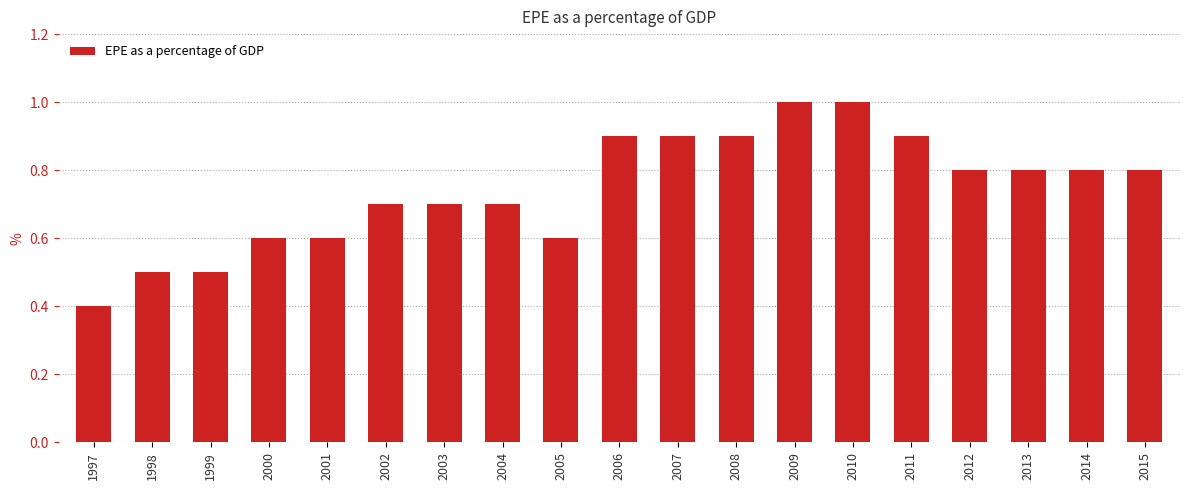

Reading left to right, extract all data points from this chart.

0.4	0.5	0.5	0.6	0.6	0.7	0.7	0.7	0.6	0.9	0.9	0.9	1.0	1.0	0.9	0.8	0.8	0.8	0.8